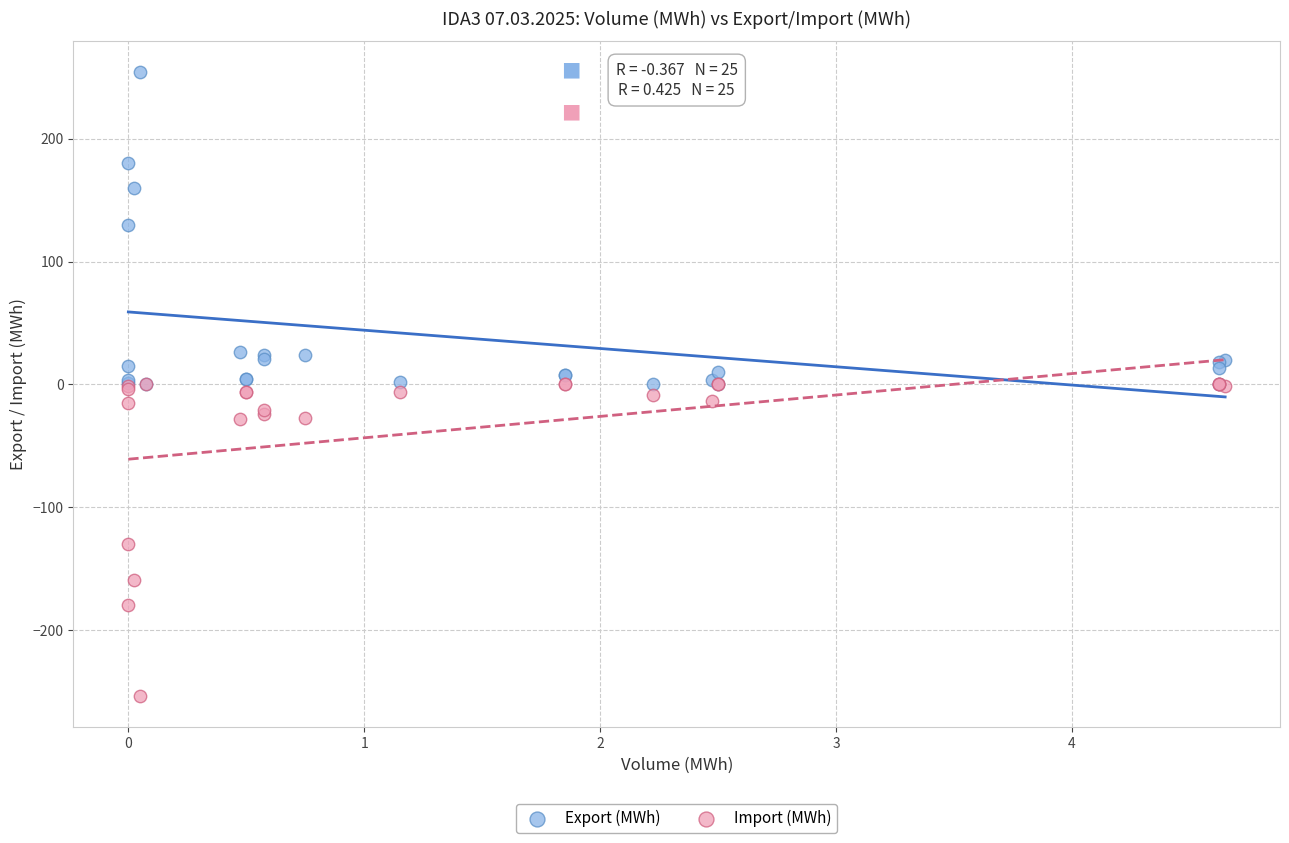

What is the X range (max minus min) for the scatter plot?

4.7